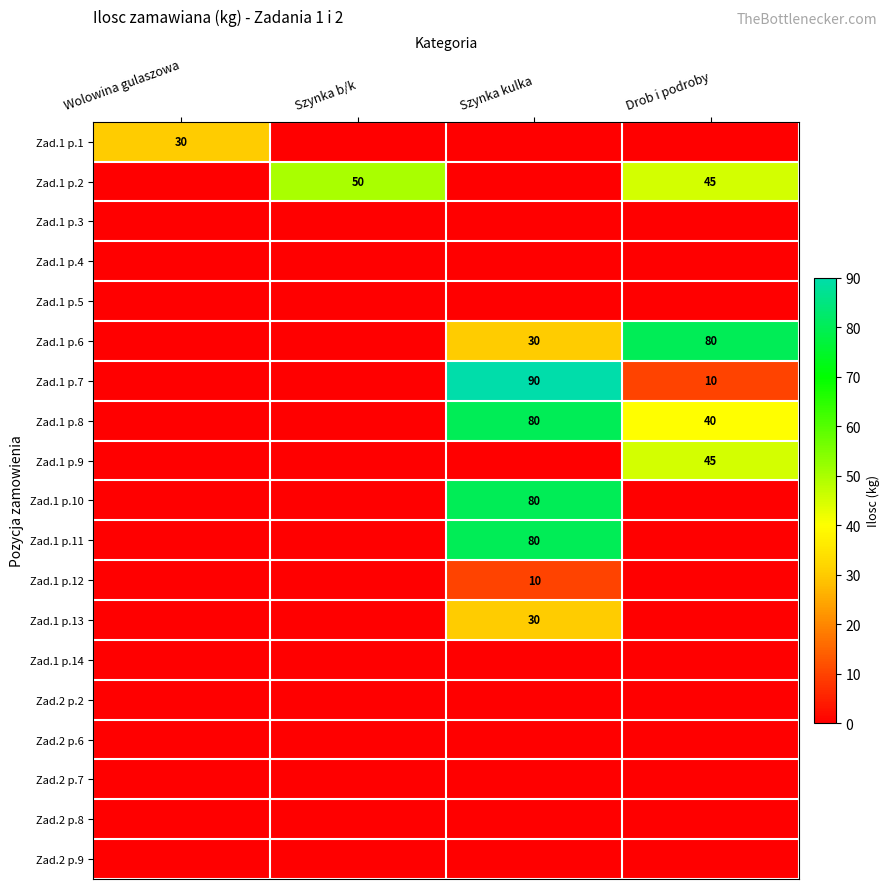

The value of Zad.1 p.2 at Drob i podroby is 45. True or false?

True